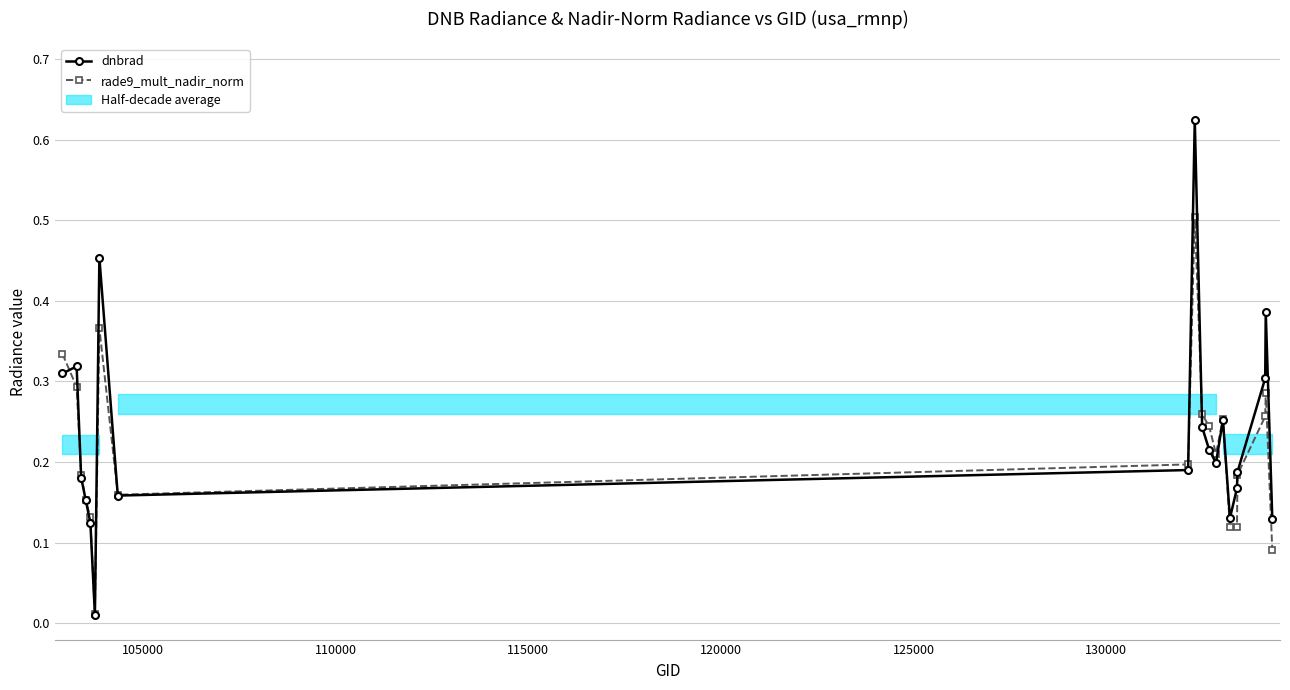

Is this an area chart (filled region under the line)?

No